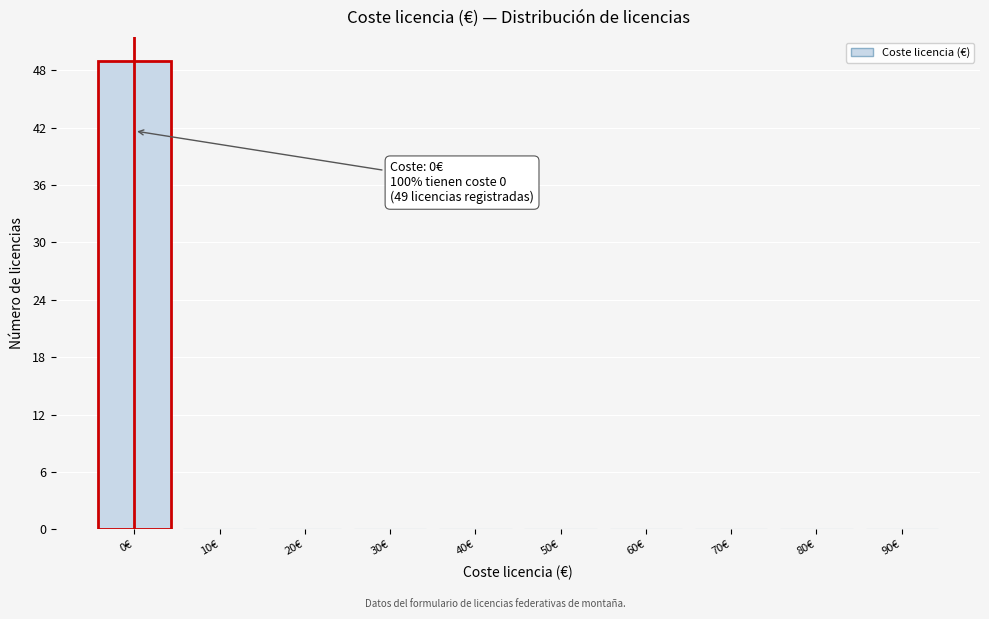

Reading right to left, what are all the values shown in this chart?

90€=0	80€=0	70€=0	60€=0	50€=0	40€=0	30€=0	20€=0	10€=0	0€=49